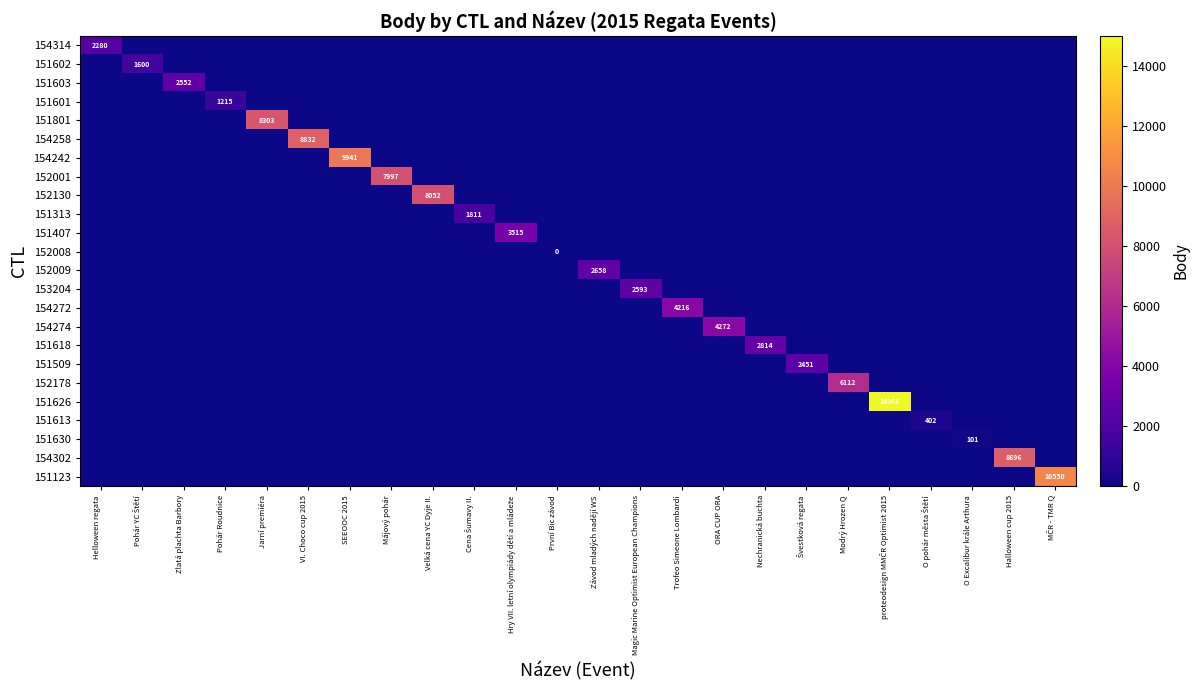

Rank the series by their maximum value, from highest to lowest.

151626, 151123, 154242, 154258, 154302, 151801, 152130, 152001, 152178, 154274, 154272, 151407, 151618, 152009, 153204, 151603, 151509, 154314, 151313, 151602, 151601, 151613, 151630, 152008